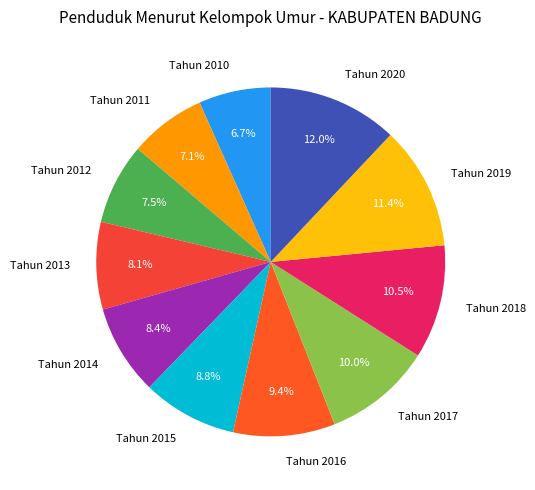

To the nearest percent, what percentage of the pie is Tahun 2019?

11%